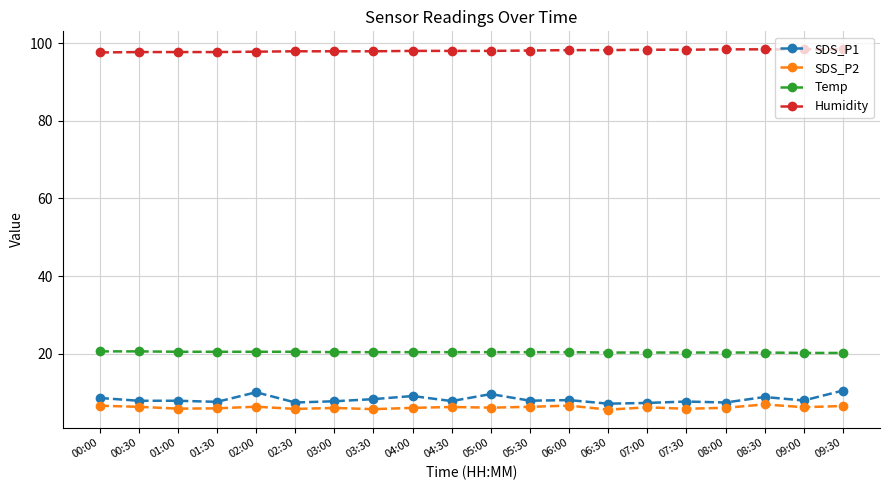

What is the sum of the Temp values at 03:00 and 06:00?

40.8